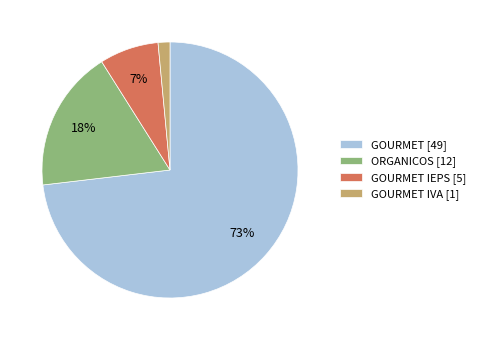

What is the smallest slice in the pie chart?

GOURMET IVA [1]